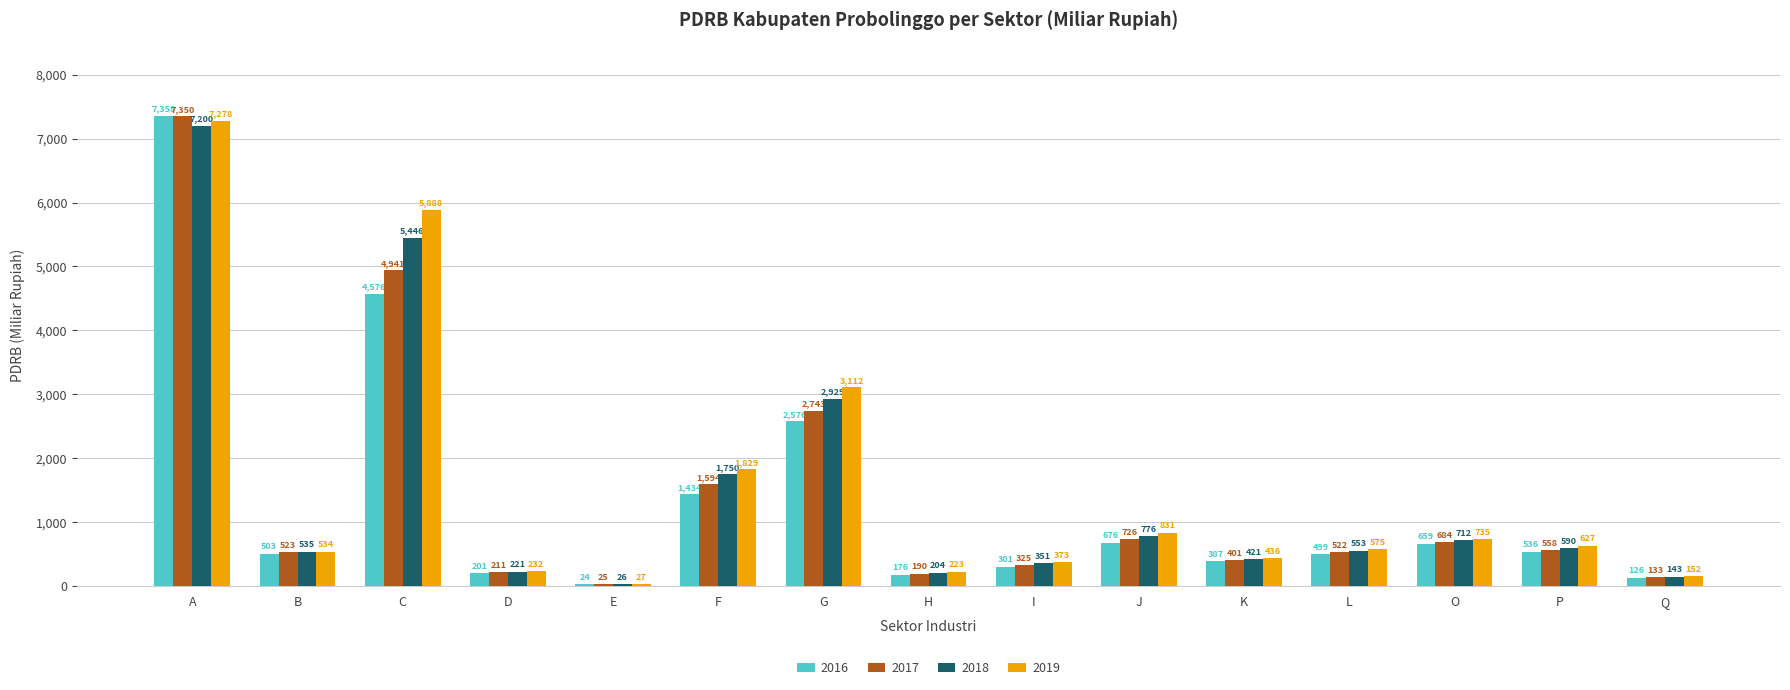

The 2017 series shows 558.4 at P. True or false?

True